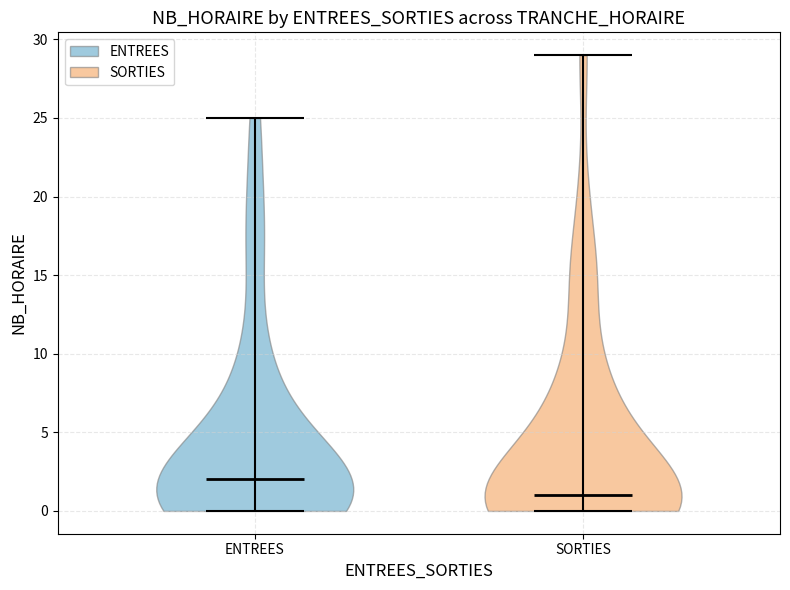

Reading left to right, read every violin against the y-axis: where its median line is, and the lowest and highest points it reaches. The values are not printed on the chart, so give them approximately, as read against the axis.

ENTREES: median line 2, lowest point 0, highest point 25
SORTIES: median line 1, lowest point 0, highest point 29